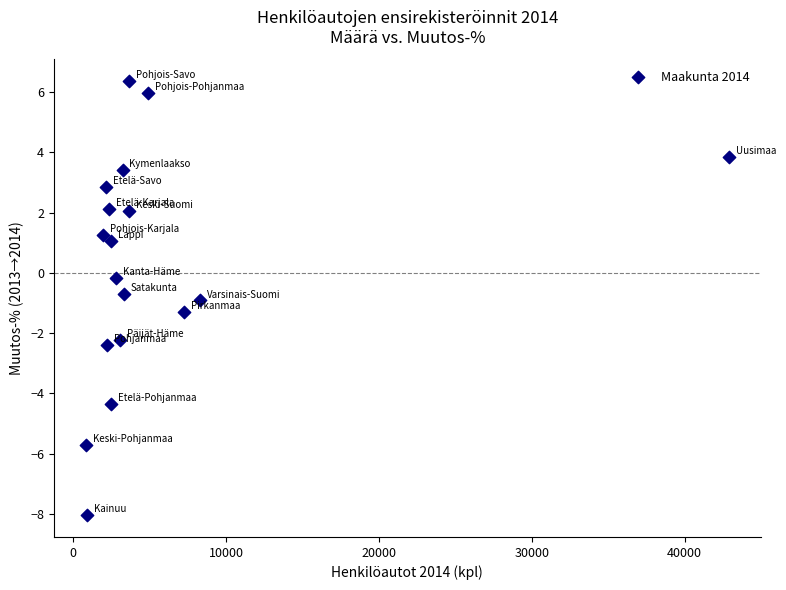

What is the range of Y values (max minus min)?

14.4